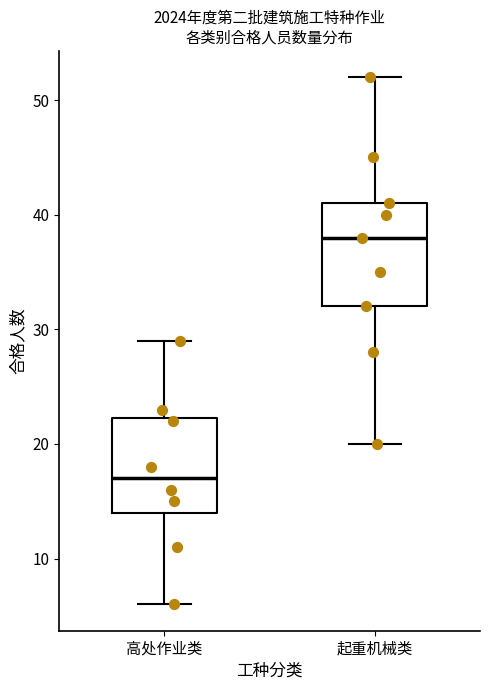

Reading left to right, transcribe this box plot: for each box, give where its median line is, the range the box spans, and where its two whiskers end, as read against the y-axis. The values are not printed on the chart, so give them approximately, as read against the axis.

高处作业类: median 17, box 14 to 22, whiskers 6 to 29
起重机械类: median 38, box 32 to 41, whiskers 20 to 52